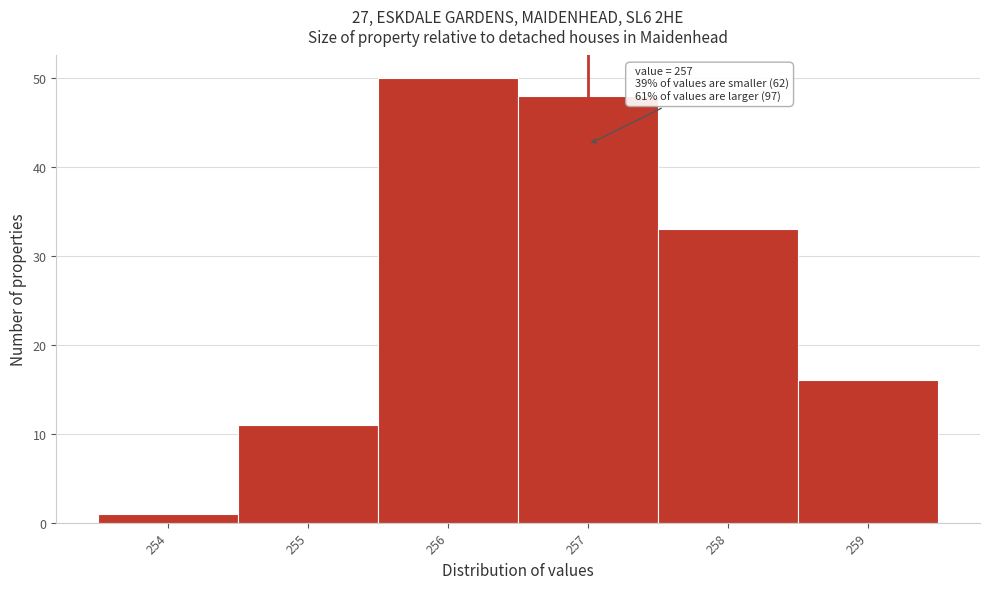

Over which range of the x-axis is the bar tallest?

255.5 to 256.5